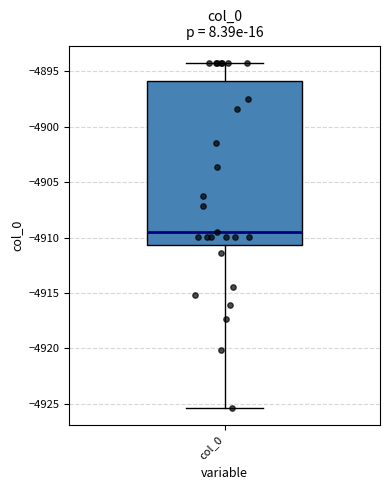

Read this box plot against the y-axis: the position of the median line, the range covered by the box, and the ends of both whiskers. The values are not printed on the chart, so give them approximately, as read against the axis.

median -4909.5, box -4910.5 to -4896.0, whiskers -4925.5 to -4894.0